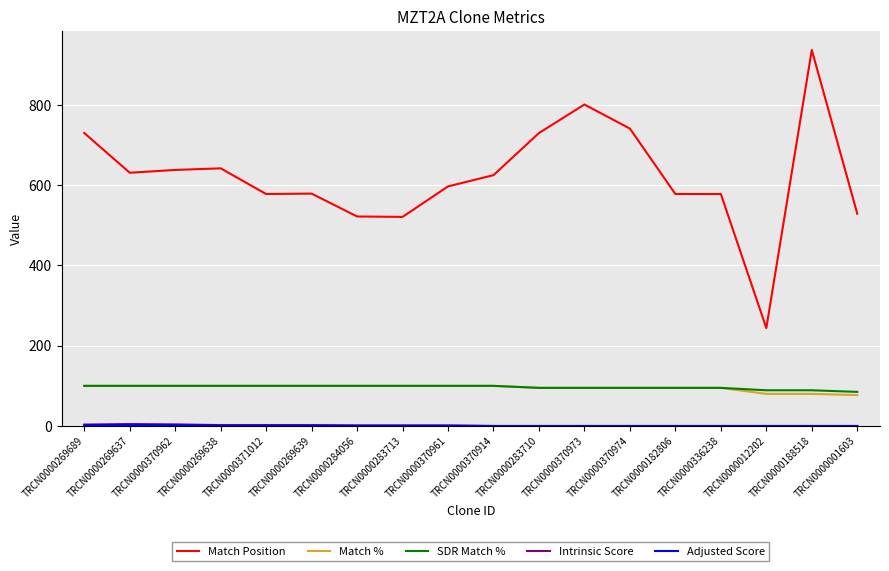

What is the greatest value displayed?

937.0